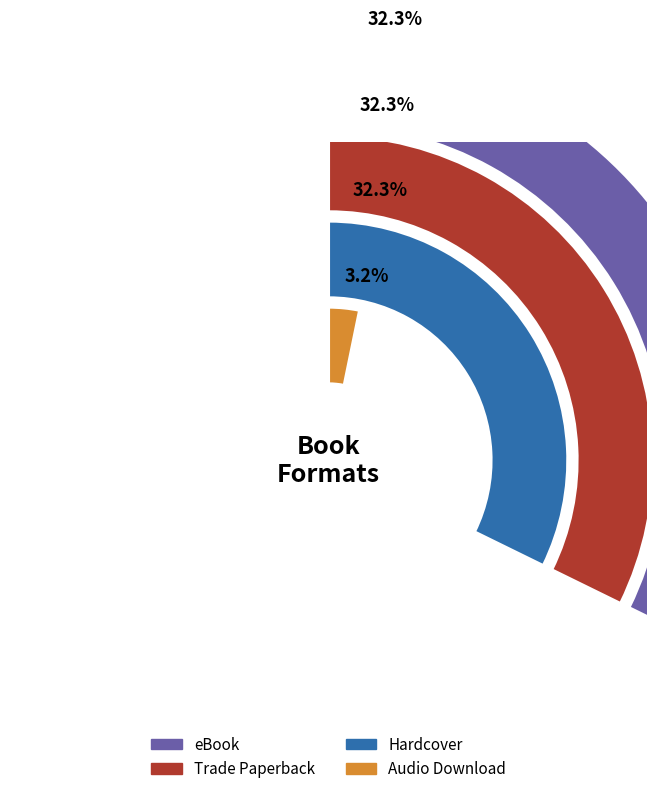

Is there any slice that represents more than half of the pie?

No